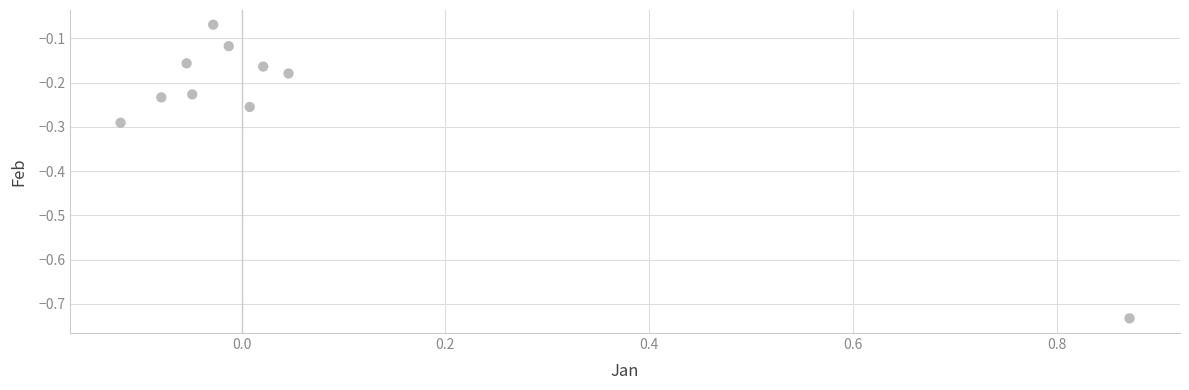

What is the range of Y values (max minus min)?

0.7